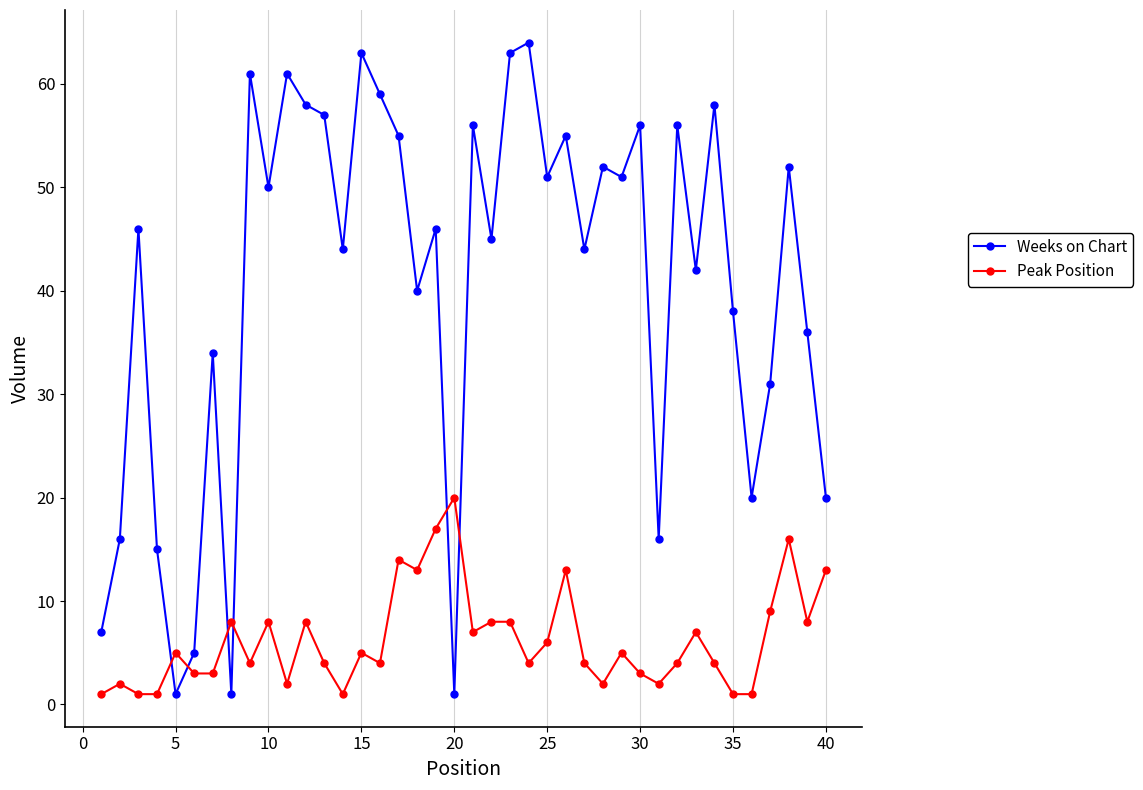

What is the difference between the maximum and second lowest values in the Weeks on Chart series?

63